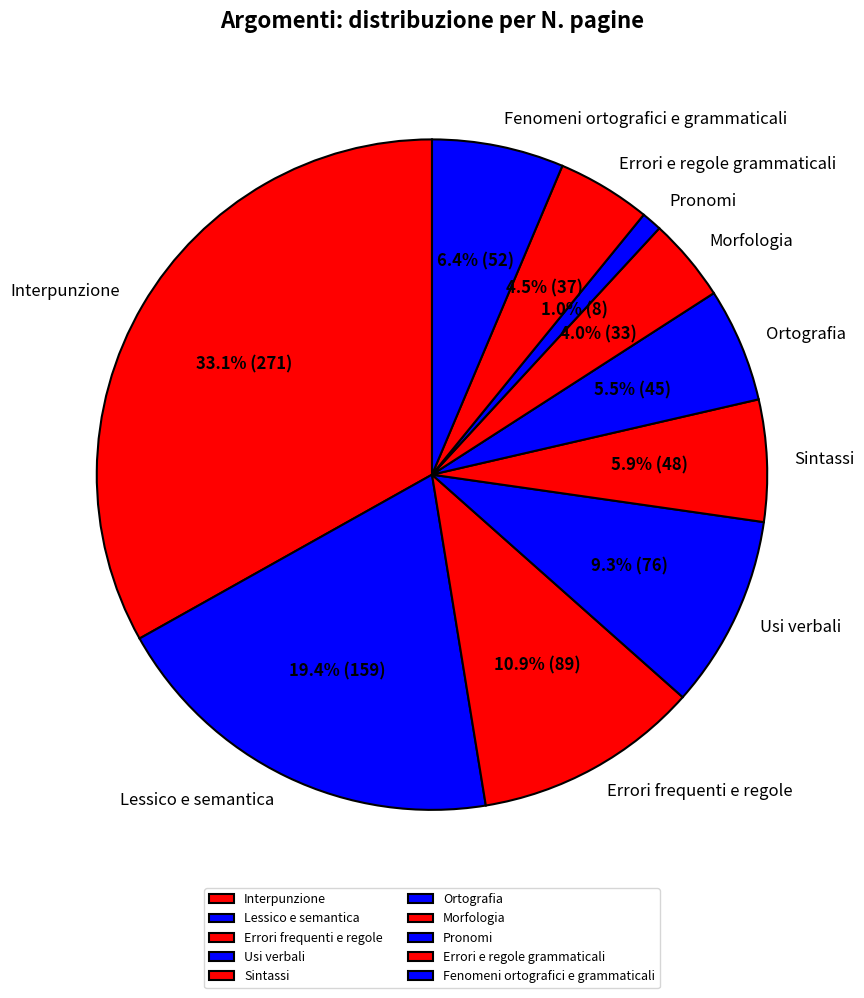

What percentage is NOT represented by Morfologia?

96.0%